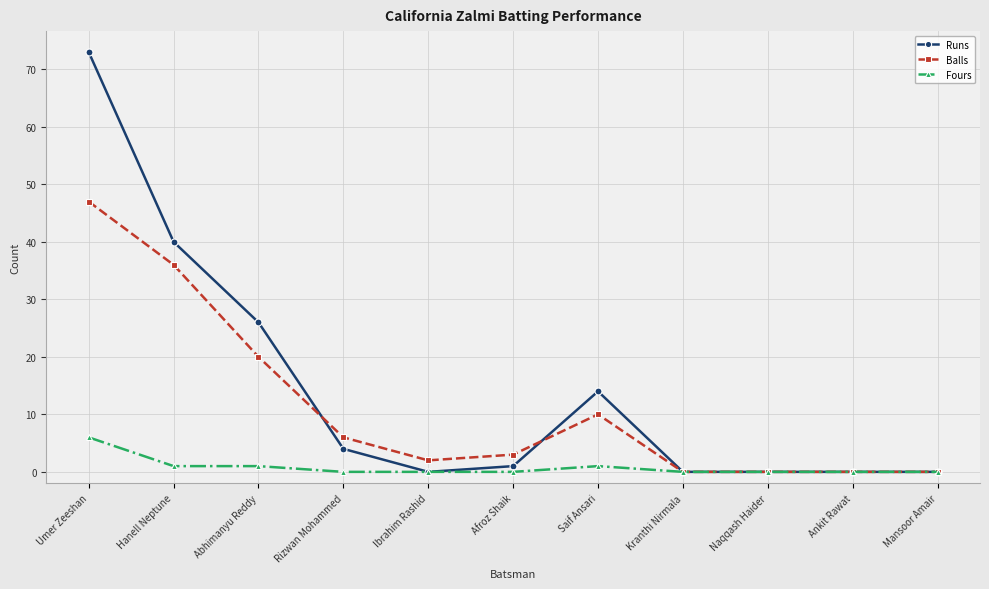

Where is the first local maximum for Balls?

Saif Ansari